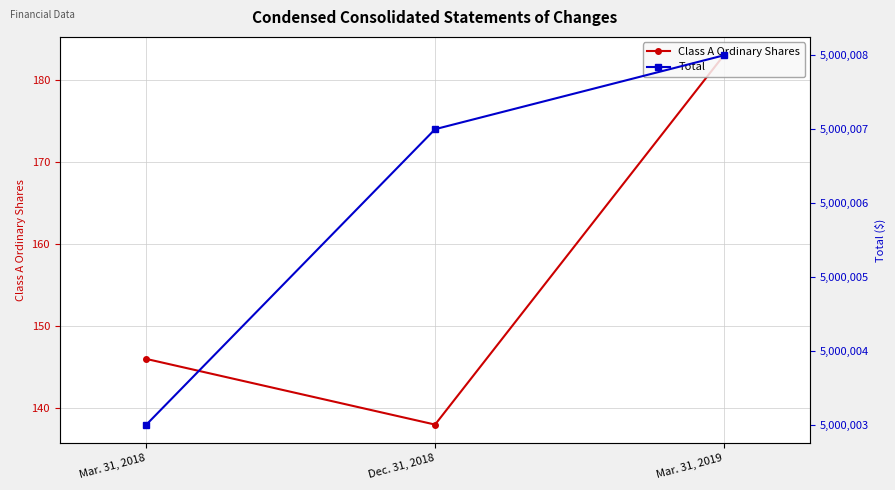

Rank the series at Mar. 31, 2019 from highest to lowest value.

Total, Class A Ordinary Shares